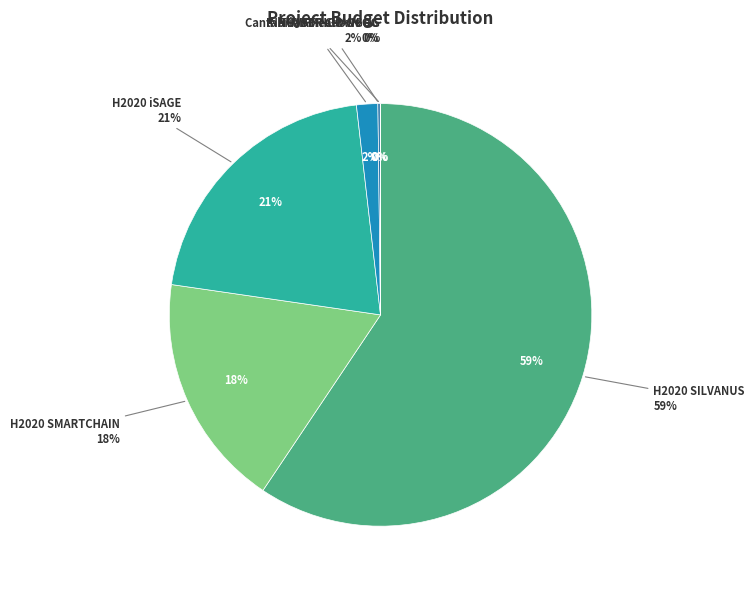

Combined, what portion of the pie is H2020 SILVANUS Project and H2020 iSAGE Project?

80.3%